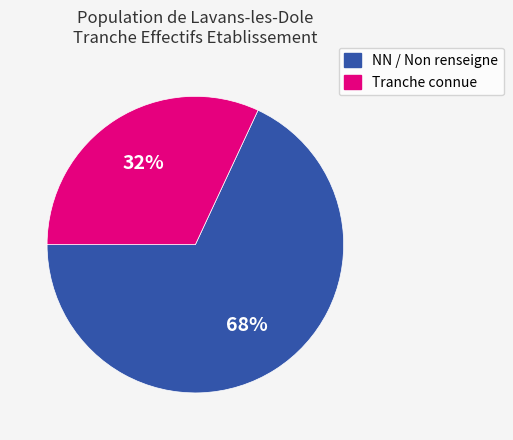

To the nearest percent, what is the difference between the largest and smallest slice percentages?

36%